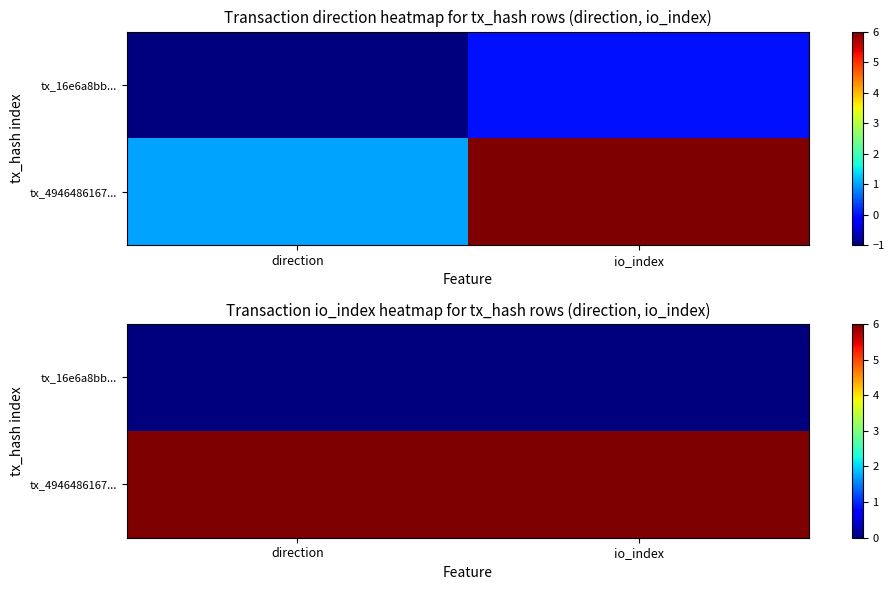

Which label corresponds to the smallest value in the chart?

direction